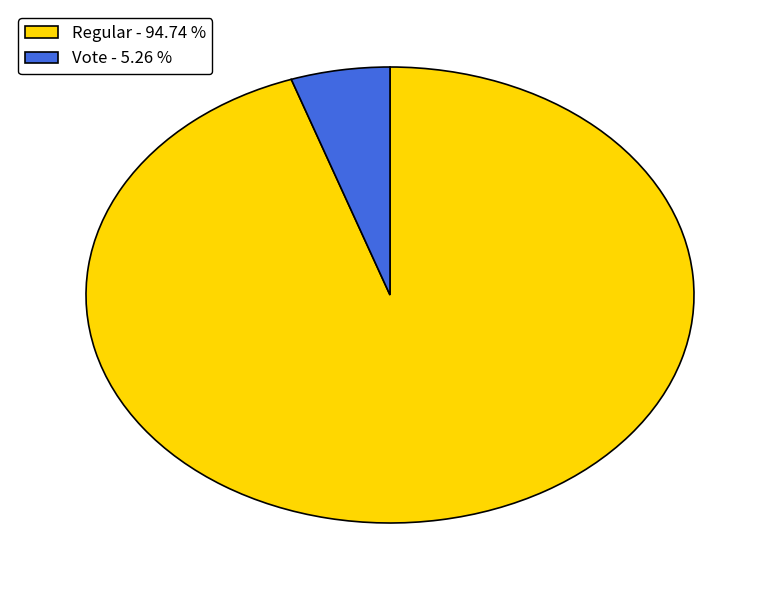

Do Regular and Vote together represent more than half of the pie?

Yes